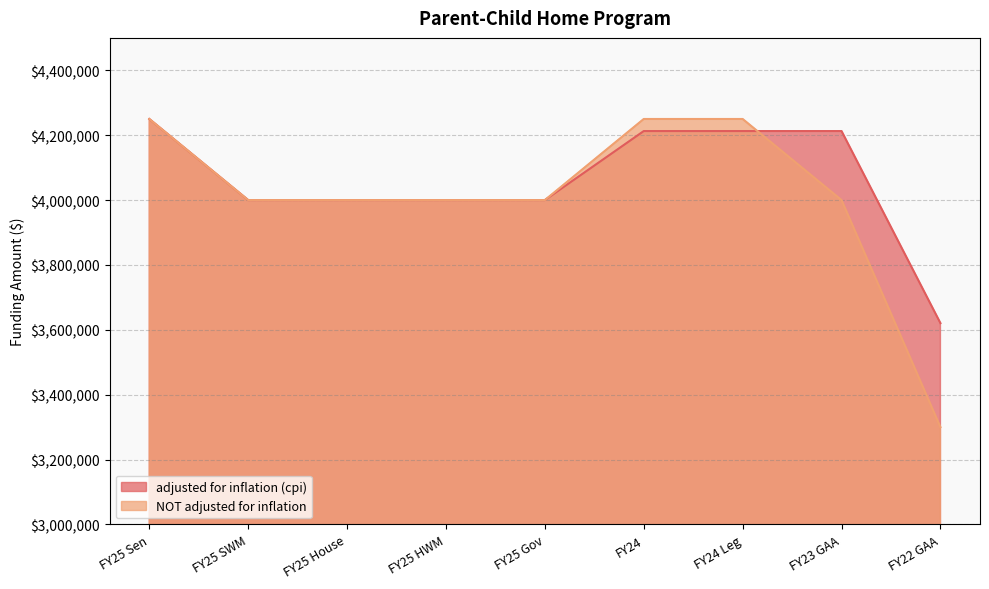

What are all the series names shown in the legend?

adjusted for inflation (cpi), NOT adjusted for inflation